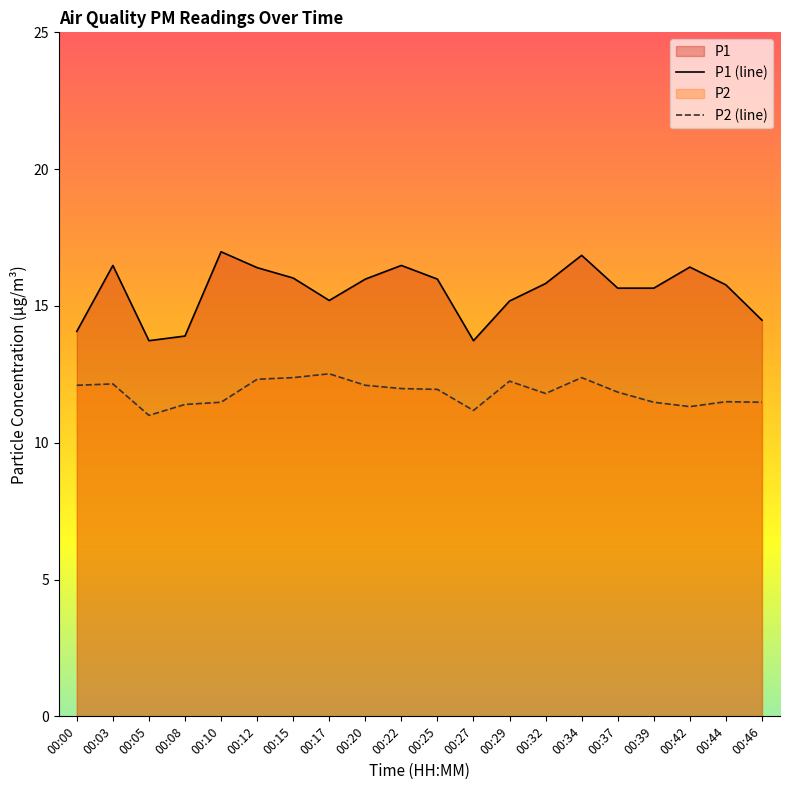

List the series in order of their overall mean, lowest first.

P2 (line), P1 (line)